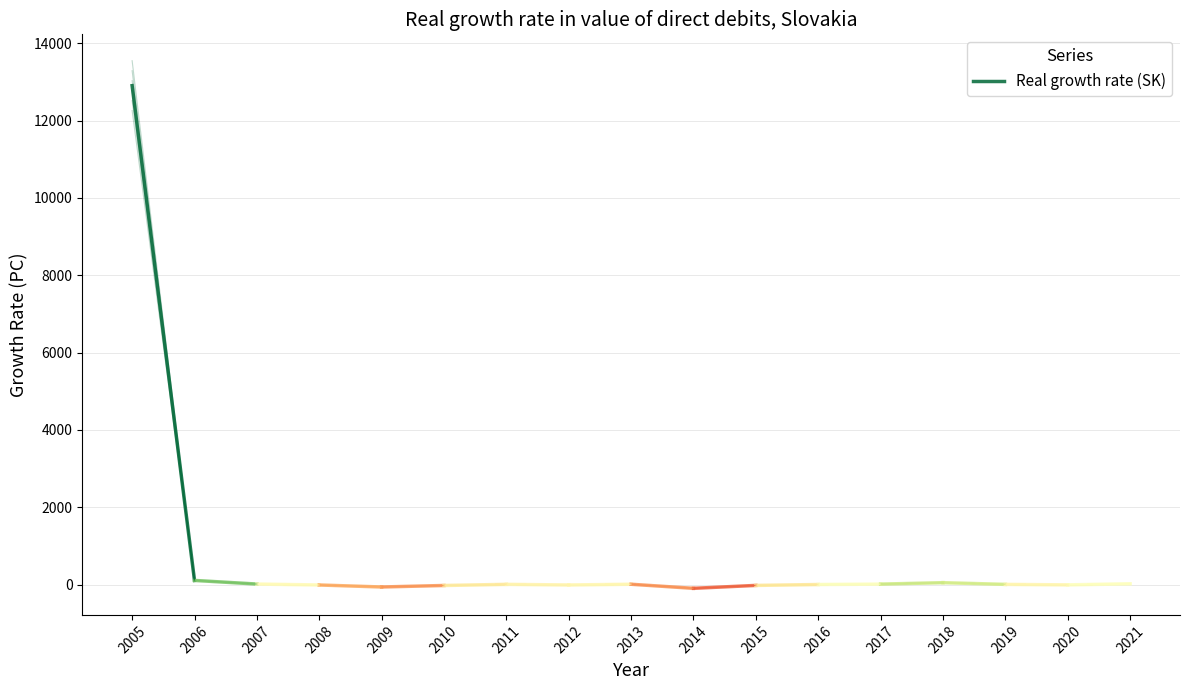

What is the value of the 2nd point from the left?

107.2